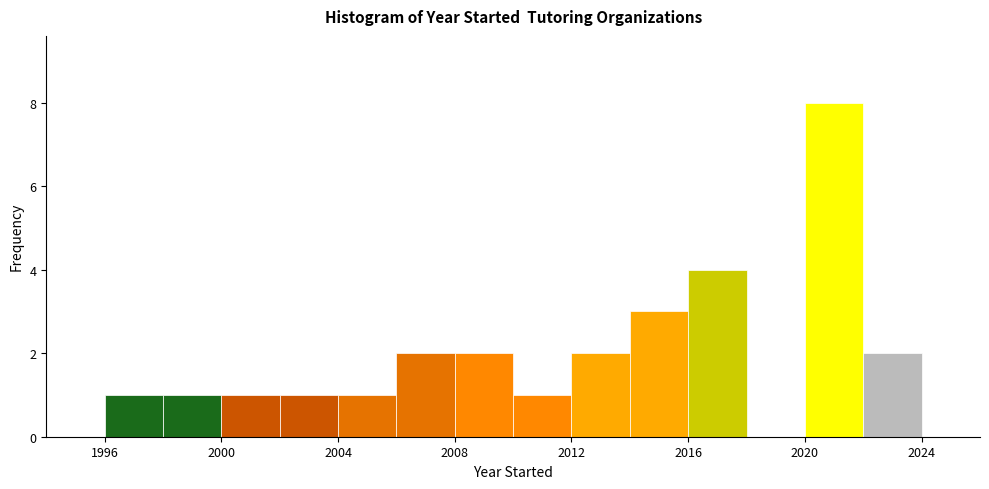

Reading left to right, list every bar in this chart as the range it spans on the x-axis followed by its height. The values are not printed on the chart, so give them approximately, as read against the axis.

1996 to 1998: 1
1998 to 2000: 1
2000 to 2002: 1
2002 to 2004: 1
2004 to 2006: 1
2006 to 2008: 2
2008 to 2010: 2
2010 to 2012: 1
2012 to 2014: 2
2014 to 2016: 3
2016 to 2018: 4
2018 to 2020: 0
2020 to 2022: 8
2022 to 2024: 2